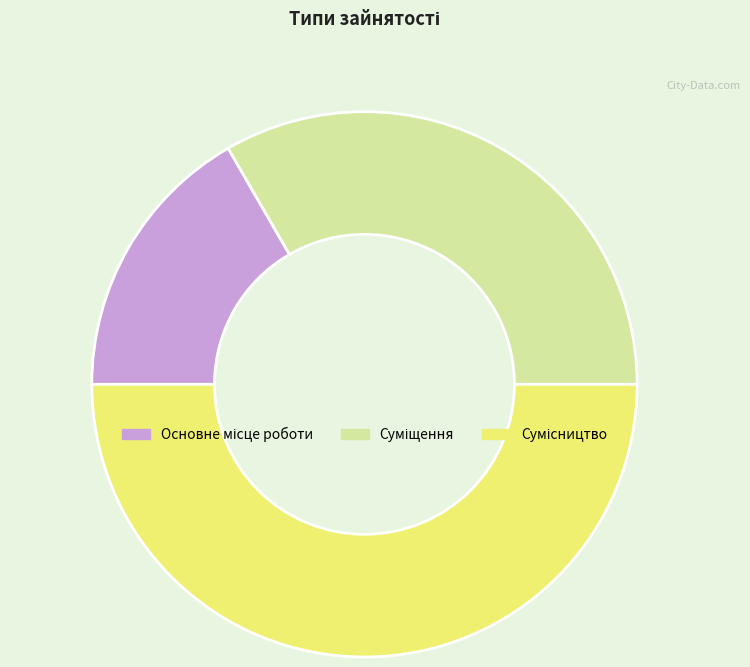

Between Суміщення and Основне місце роботи, which is larger?

Суміщення